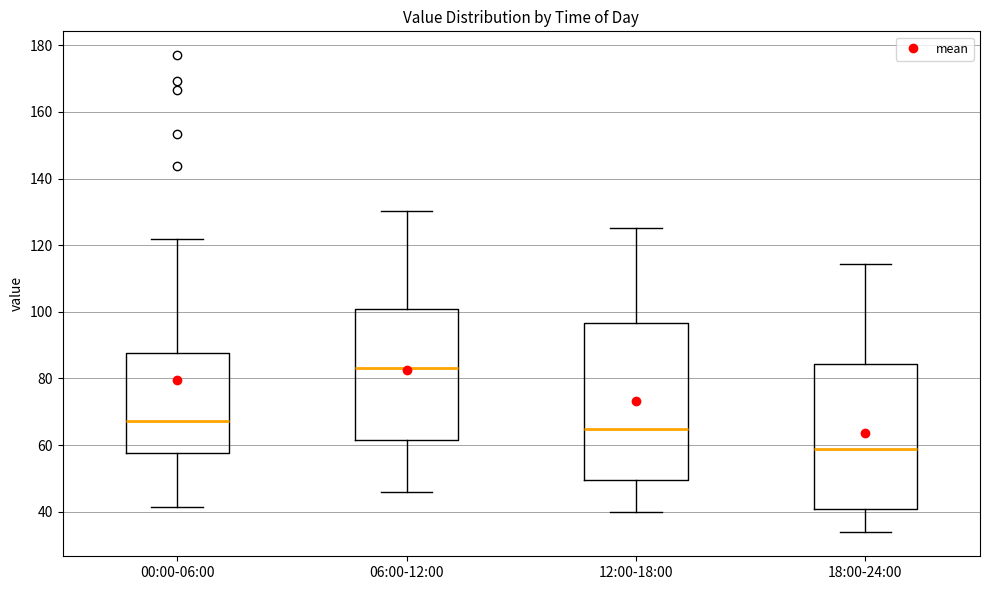

Reading left to right, transcribe this box plot: for each box, give where its median line is, the range the box spans, and where its two whiskers end, as read against the y-axis. The values are not printed on the chart, so give them approximately, as read against the axis.

00:00-06:00: median 68, box 58 to 88, whiskers 42 to 122
06:00-12:00: median 84, box 62 to 100, whiskers 46 to 130
12:00-18:00: median 64, box 50 to 96, whiskers 40 to 126
18:00-24:00: median 58, box 40 to 84, whiskers 34 to 114